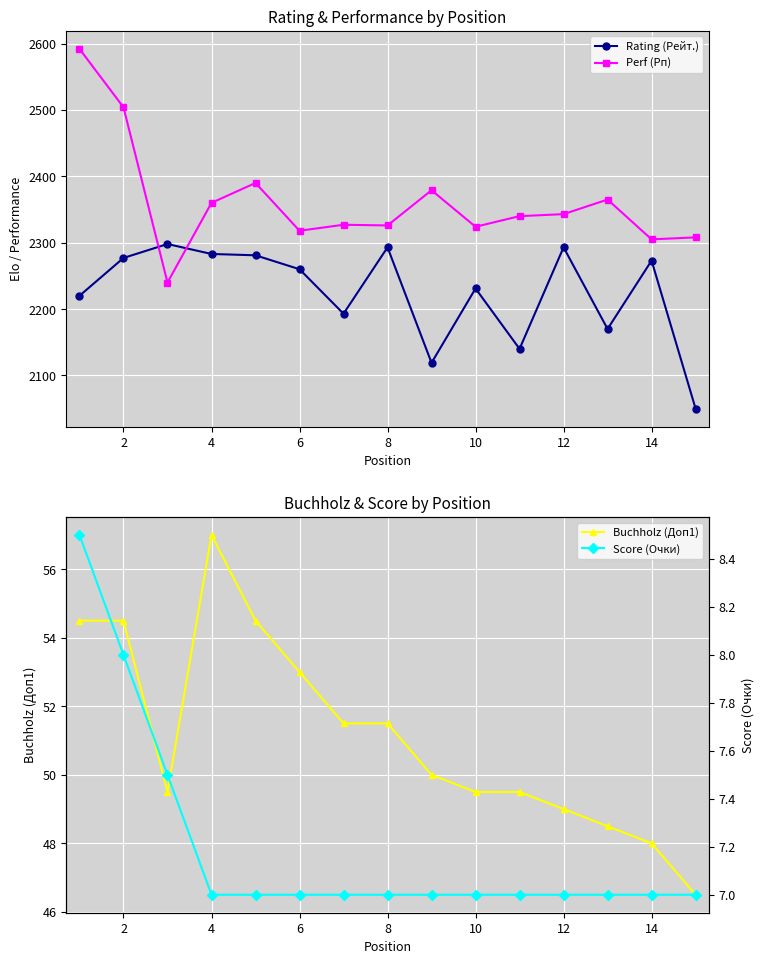

What is the difference between the highest and lowest values at 2?

2496.0